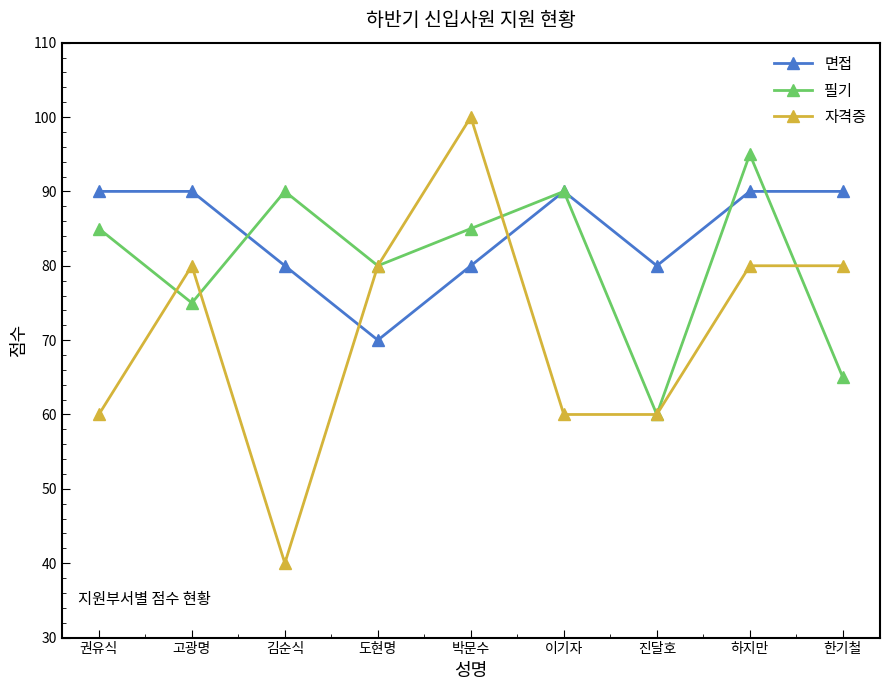

How many interior local peaks does the 필기 series have?

3